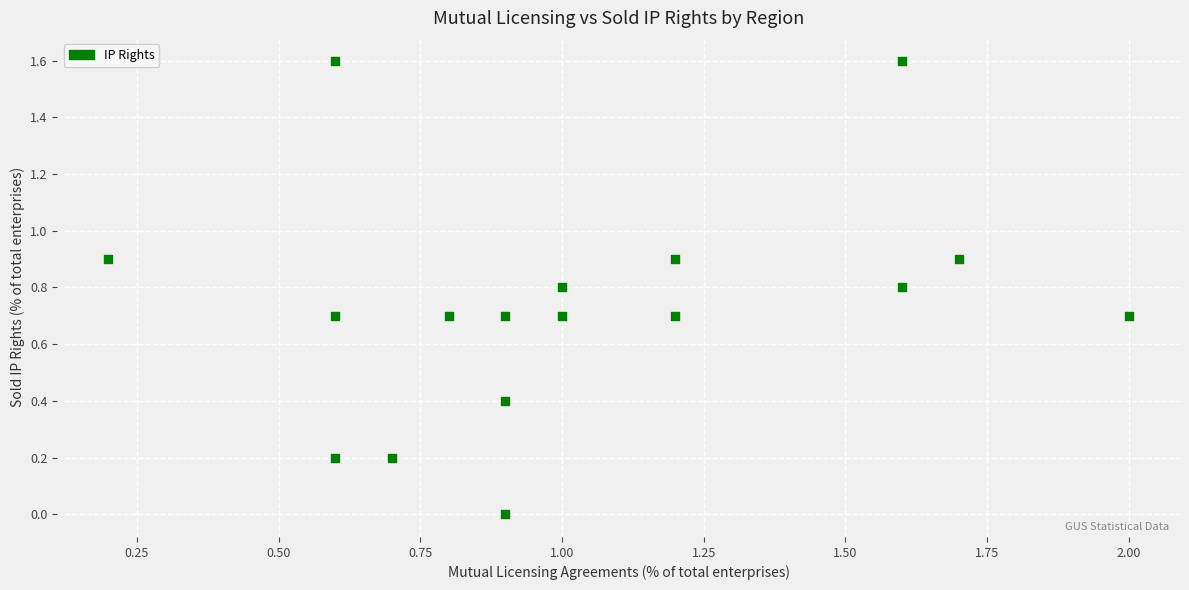

What is the range of X values (max minus min)?

1.8